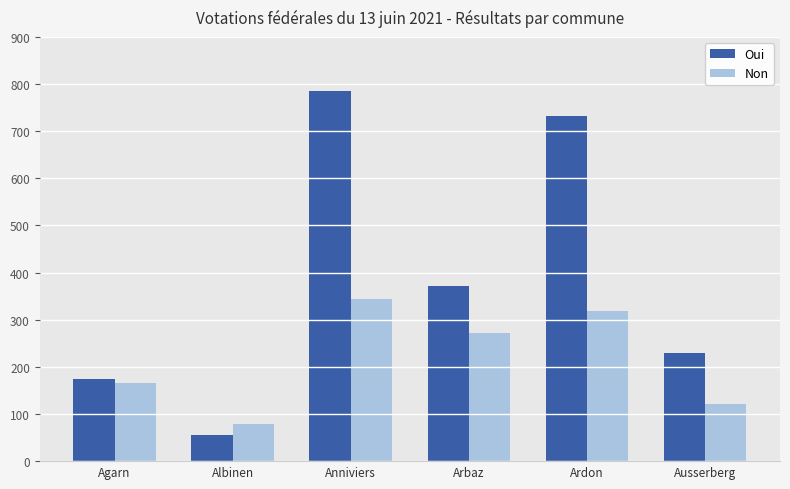

Which label corresponds to the smallest value in the chart?

Albinen